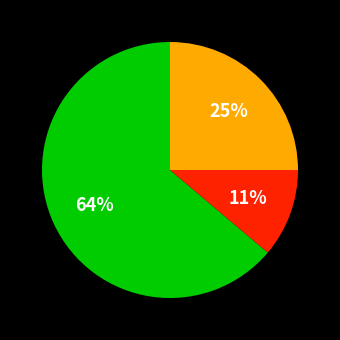

To the nearest percent, what is the average slice percentage?

33%